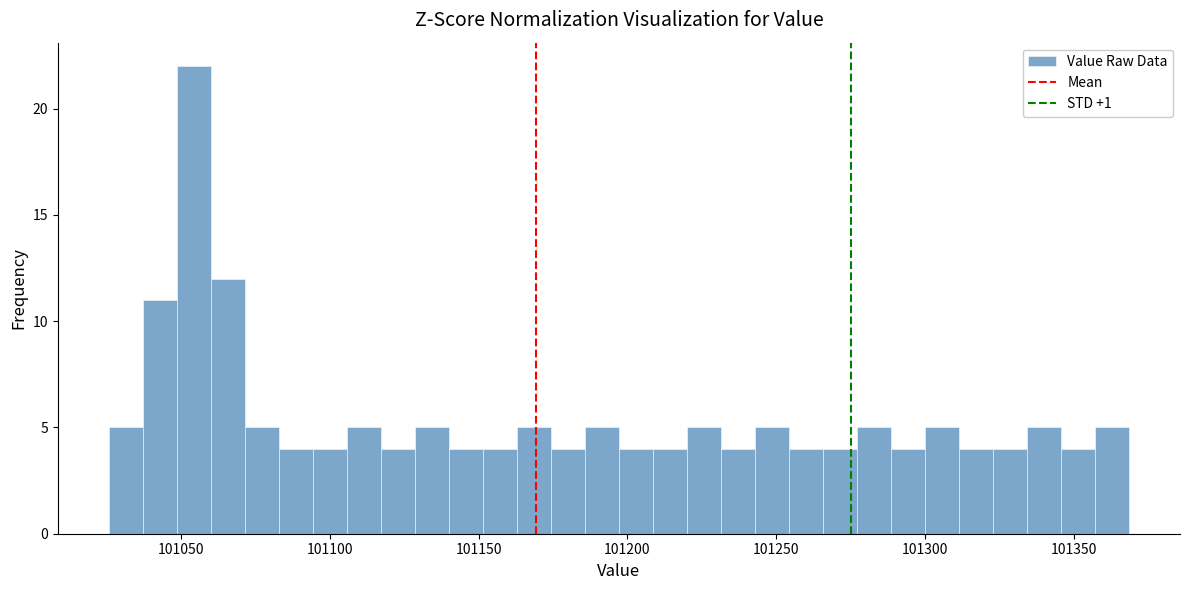

Read against the x-axis, roughly where is the centre of the tallest bar?

101055